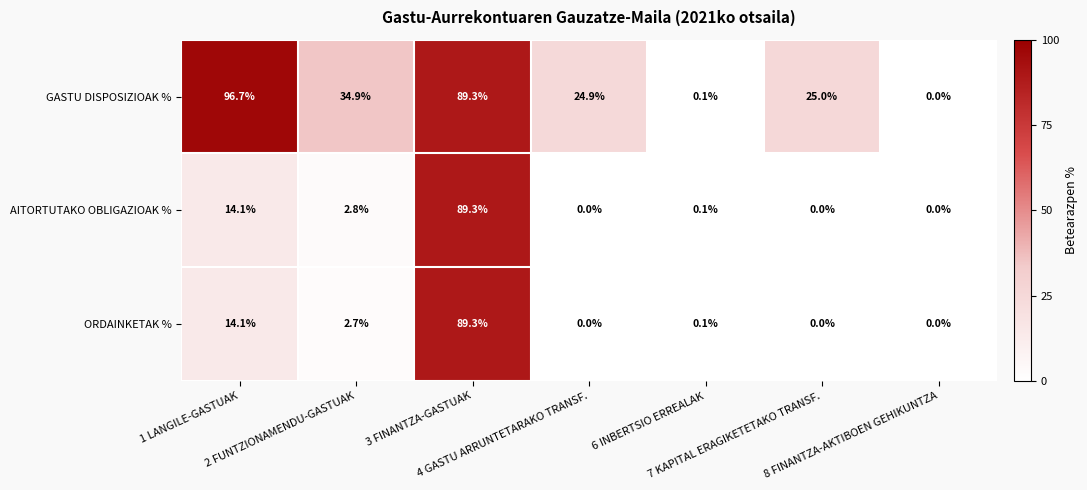

Which series has the widest spread of values?

GASTU DISPOSIZIOAK %